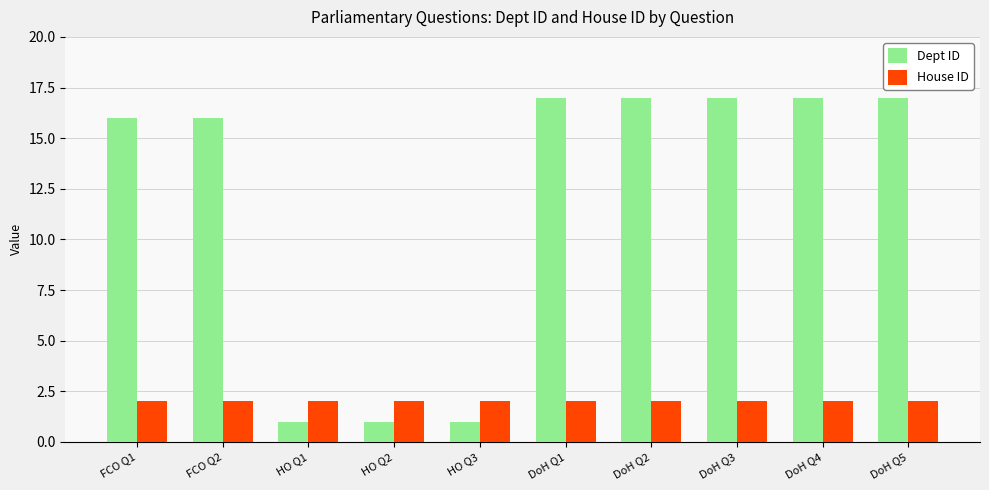

What position from the right is DoH Q1?

5